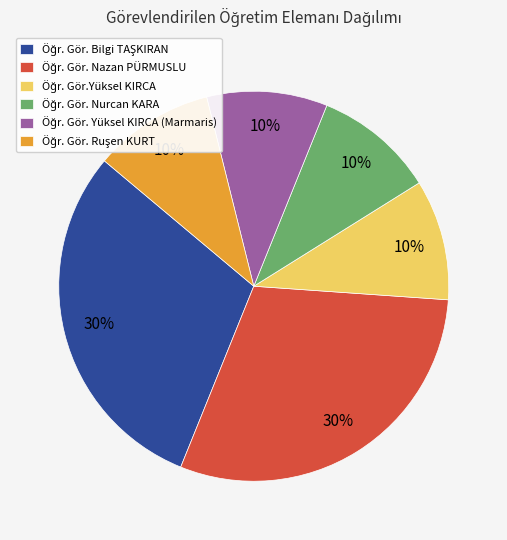

Is there a majority slice in this chart?

No